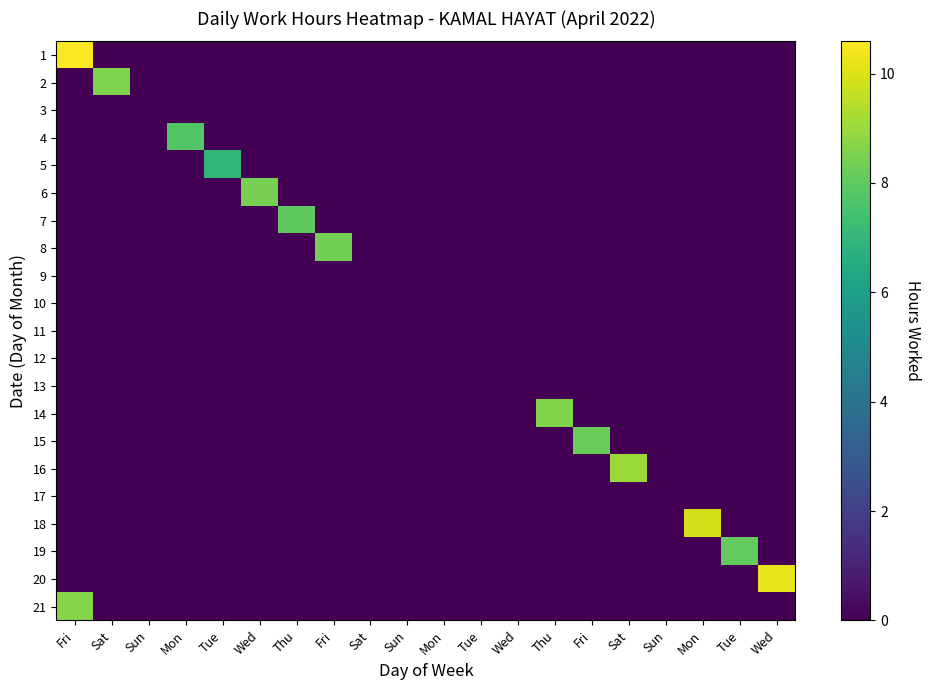

Reading right to left, extract all data points from this chart.

1: Wed=0.0	Tue=0.0	Mon=0.0	Sun=0.0	Sat=0.0	Fri=0.0	Thu=0.0	Wed=0.0	Tue=0.0	Mon=0.0	Sun=0.0	Sat=0.0	Fri=0.0	Thu=0.0	Wed=0.0	Tue=0.0	Mon=0.0	Sun=0.0	Sat=0.0	Fri=10.6
2: Wed=0.0	Tue=0.0	Mon=0.0	Sun=0.0	Sat=0.0	Fri=0.0	Thu=0.0	Wed=0.0	Tue=0.0	Mon=0.0	Sun=0.0	Sat=0.0	Fri=0.0	Thu=0.0	Wed=0.0	Tue=0.0	Mon=0.0	Sun=0.0	Sat=8.6	Fri=0.0
3: Wed=0.0	Tue=0.0	Mon=0.0	Sun=0.0	Sat=0.0	Fri=0.0	Thu=0.0	Wed=0.0	Tue=0.0	Mon=0.0	Sun=0.0	Sat=0.0	Fri=0.0	Thu=0.0	Wed=0.0	Tue=0.0	Mon=0.0	Sun=0.0	Sat=0.0	Fri=0.0
4: Wed=0.0	Tue=0.0	Mon=0.0	Sun=0.0	Sat=0.0	Fri=0.0	Thu=0.0	Wed=0.0	Tue=0.0	Mon=0.0	Sun=0.0	Sat=0.0	Fri=0.0	Thu=0.0	Wed=0.0	Tue=0.0	Mon=7.8	Sun=0.0	Sat=0.0	Fri=0.0
5: Wed=0.0	Tue=0.0	Mon=0.0	Sun=0.0	Sat=0.0	Fri=0.0	Thu=0.0	Wed=0.0	Tue=0.0	Mon=0.0	Sun=0.0	Sat=0.0	Fri=0.0	Thu=0.0	Wed=0.0	Tue=6.9	Mon=0.0	Sun=0.0	Sat=0.0	Fri=0.0
6: Wed=0.0	Tue=0.0	Mon=0.0	Sun=0.0	Sat=0.0	Fri=0.0	Thu=0.0	Wed=0.0	Tue=0.0	Mon=0.0	Sun=0.0	Sat=0.0	Fri=0.0	Thu=0.0	Wed=8.4	Tue=0.0	Mon=0.0	Sun=0.0	Sat=0.0	Fri=0.0
7: Wed=0.0	Tue=0.0	Mon=0.0	Sun=0.0	Sat=0.0	Fri=0.0	Thu=0.0	Wed=0.0	Tue=0.0	Mon=0.0	Sun=0.0	Sat=0.0	Fri=0.0	Thu=8.0	Wed=0.0	Tue=0.0	Mon=0.0	Sun=0.0	Sat=0.0	Fri=0.0
8: Wed=0.0	Tue=0.0	Mon=0.0	Sun=0.0	Sat=0.0	Fri=0.0	Thu=0.0	Wed=0.0	Tue=0.0	Mon=0.0	Sun=0.0	Sat=0.0	Fri=8.3	Thu=0.0	Wed=0.0	Tue=0.0	Mon=0.0	Sun=0.0	Sat=0.0	Fri=0.0
9: Wed=0.0	Tue=0.0	Mon=0.0	Sun=0.0	Sat=0.0	Fri=0.0	Thu=0.0	Wed=0.0	Tue=0.0	Mon=0.0	Sun=0.0	Sat=0.0	Fri=0.0	Thu=0.0	Wed=0.0	Tue=0.0	Mon=0.0	Sun=0.0	Sat=0.0	Fri=0.0
10: Wed=0.0	Tue=0.0	Mon=0.0	Sun=0.0	Sat=0.0	Fri=0.0	Thu=0.0	Wed=0.0	Tue=0.0	Mon=0.0	Sun=0.0	Sat=0.0	Fri=0.0	Thu=0.0	Wed=0.0	Tue=0.0	Mon=0.0	Sun=0.0	Sat=0.0	Fri=0.0
11: Wed=0.0	Tue=0.0	Mon=0.0	Sun=0.0	Sat=0.0	Fri=0.0	Thu=0.0	Wed=0.0	Tue=0.0	Mon=0.0	Sun=0.0	Sat=0.0	Fri=0.0	Thu=0.0	Wed=0.0	Tue=0.0	Mon=0.0	Sun=0.0	Sat=0.0	Fri=0.0
12: Wed=0.0	Tue=0.0	Mon=0.0	Sun=0.0	Sat=0.0	Fri=0.0	Thu=0.0	Wed=0.0	Tue=0.0	Mon=0.0	Sun=0.0	Sat=0.0	Fri=0.0	Thu=0.0	Wed=0.0	Tue=0.0	Mon=0.0	Sun=0.0	Sat=0.0	Fri=0.0
13: Wed=0.0	Tue=0.0	Mon=0.0	Sun=0.0	Sat=0.0	Fri=0.0	Thu=0.0	Wed=0.0	Tue=0.0	Mon=0.0	Sun=0.0	Sat=0.0	Fri=0.0	Thu=0.0	Wed=0.0	Tue=0.0	Mon=0.0	Sun=0.0	Sat=0.0	Fri=0.0
14: Wed=0.0	Tue=0.0	Mon=0.0	Sun=0.0	Sat=0.0	Fri=0.0	Thu=8.6	Wed=0.0	Tue=0.0	Mon=0.0	Sun=0.0	Sat=0.0	Fri=0.0	Thu=0.0	Wed=0.0	Tue=0.0	Mon=0.0	Sun=0.0	Sat=0.0	Fri=0.0
15: Wed=0.0	Tue=0.0	Mon=0.0	Sun=0.0	Sat=0.0	Fri=8.2	Thu=0.0	Wed=0.0	Tue=0.0	Mon=0.0	Sun=0.0	Sat=0.0	Fri=0.0	Thu=0.0	Wed=0.0	Tue=0.0	Mon=0.0	Sun=0.0	Sat=0.0	Fri=0.0
16: Wed=0.0	Tue=0.0	Mon=0.0	Sun=0.0	Sat=9.0	Fri=0.0	Thu=0.0	Wed=0.0	Tue=0.0	Mon=0.0	Sun=0.0	Sat=0.0	Fri=0.0	Thu=0.0	Wed=0.0	Tue=0.0	Mon=0.0	Sun=0.0	Sat=0.0	Fri=0.0
17: Wed=0.0	Tue=0.0	Mon=0.0	Sun=0.0	Sat=0.0	Fri=0.0	Thu=0.0	Wed=0.0	Tue=0.0	Mon=0.0	Sun=0.0	Sat=0.0	Fri=0.0	Thu=0.0	Wed=0.0	Tue=0.0	Mon=0.0	Sun=0.0	Sat=0.0	Fri=0.0
18: Wed=0.0	Tue=0.0	Mon=9.9	Sun=0.0	Sat=0.0	Fri=0.0	Thu=0.0	Wed=0.0	Tue=0.0	Mon=0.0	Sun=0.0	Sat=0.0	Fri=0.0	Thu=0.0	Wed=0.0	Tue=0.0	Mon=0.0	Sun=0.0	Sat=0.0	Fri=0.0
19: Wed=0.0	Tue=8.1	Mon=0.0	Sun=0.0	Sat=0.0	Fri=0.0	Thu=0.0	Wed=0.0	Tue=0.0	Mon=0.0	Sun=0.0	Sat=0.0	Fri=0.0	Thu=0.0	Wed=0.0	Tue=0.0	Mon=0.0	Sun=0.0	Sat=0.0	Fri=0.0
20: Wed=10.2	Tue=0.0	Mon=0.0	Sun=0.0	Sat=0.0	Fri=0.0	Thu=0.0	Wed=0.0	Tue=0.0	Mon=0.0	Sun=0.0	Sat=0.0	Fri=0.0	Thu=0.0	Wed=0.0	Tue=0.0	Mon=0.0	Sun=0.0	Sat=0.0	Fri=0.0
21: Wed=0.0	Tue=0.0	Mon=0.0	Sun=0.0	Sat=0.0	Fri=0.0	Thu=0.0	Wed=0.0	Tue=0.0	Mon=0.0	Sun=0.0	Sat=0.0	Fri=0.0	Thu=0.0	Wed=0.0	Tue=0.0	Mon=0.0	Sun=0.0	Sat=0.0	Fri=8.7